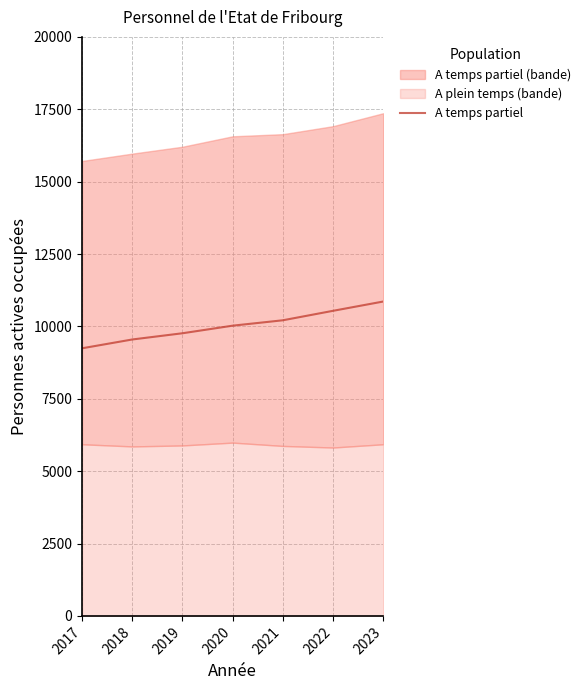

Reading left to right, what are all the values shown in this chart?

2017=9244	2018=9548	2019=9763	2020=10025	2021=10211	2022=10538	2023=10859